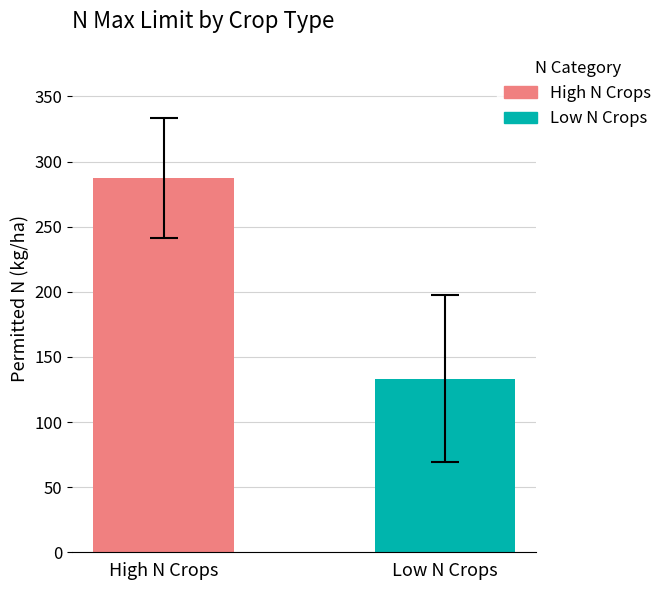

What is the minimum value shown in the chart?

133.3